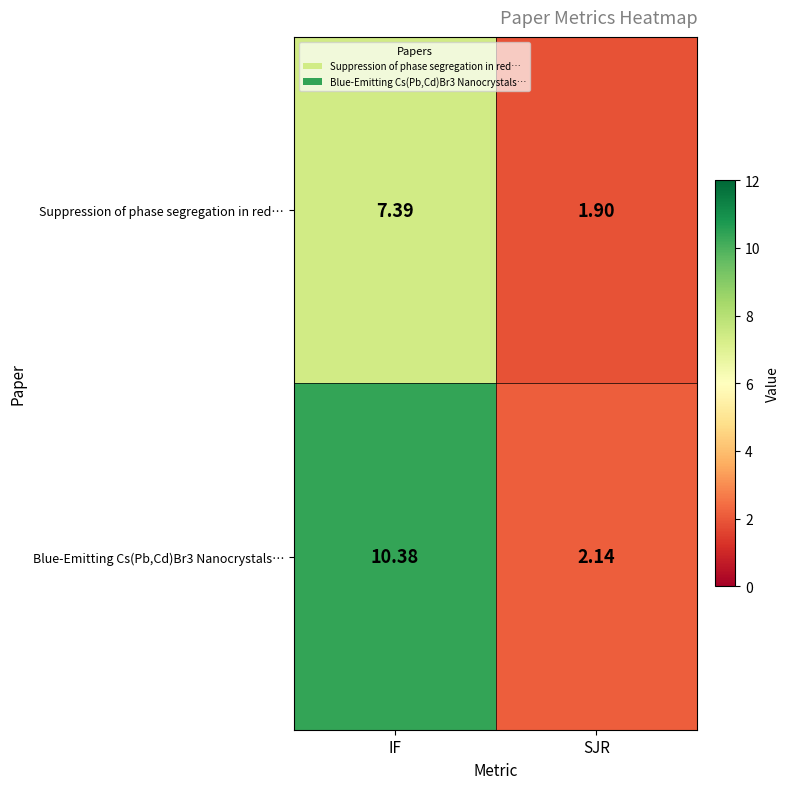

At IF, list the series in order from smallest to largest.

Suppression of phase segregation in red…, Blue-Emitting Cs(Pb,Cd)Br3 Nanocrystals…